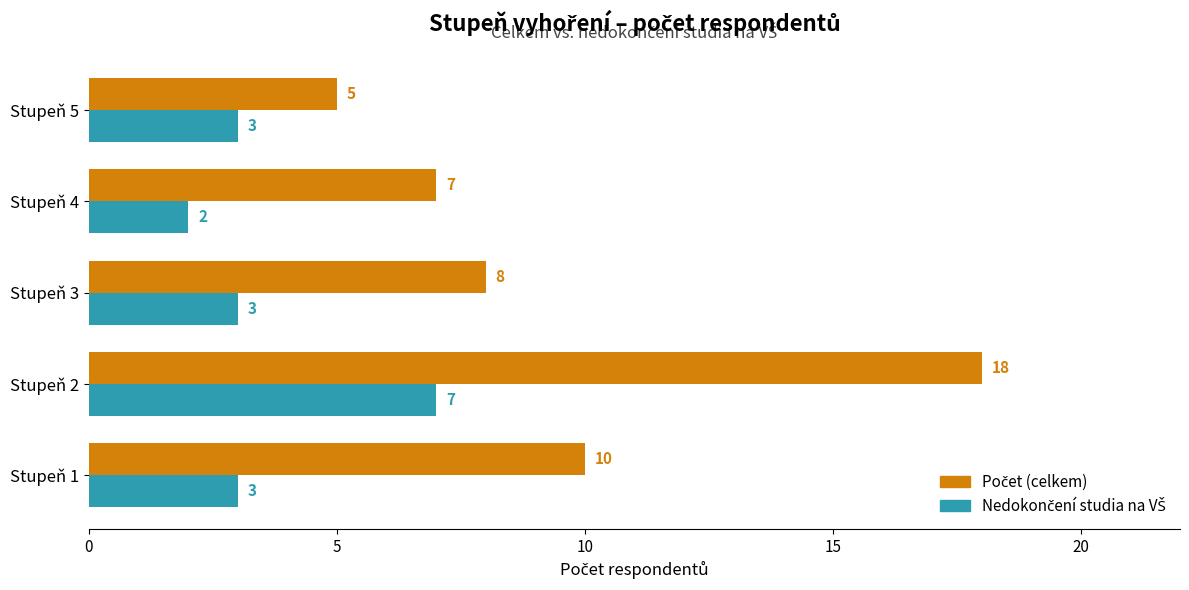

What is the total value across all series at Stupeň 2?

25